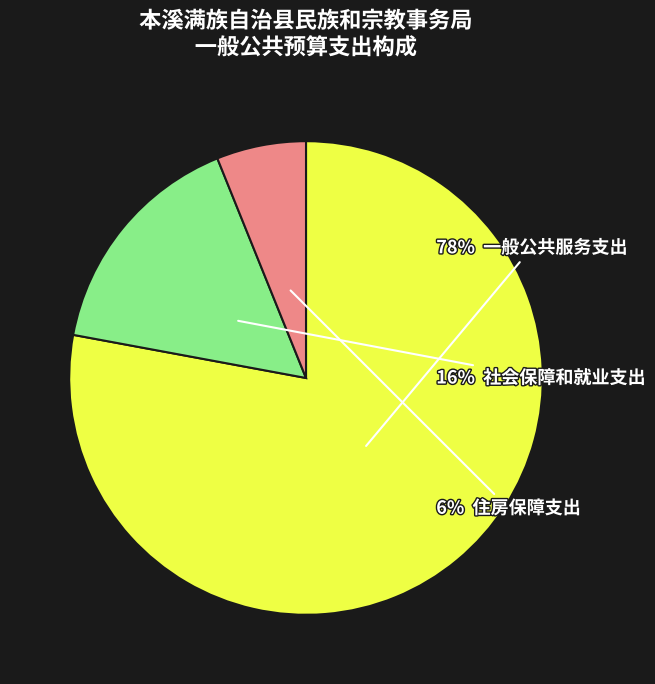

How many segments does this pie chart have?

3